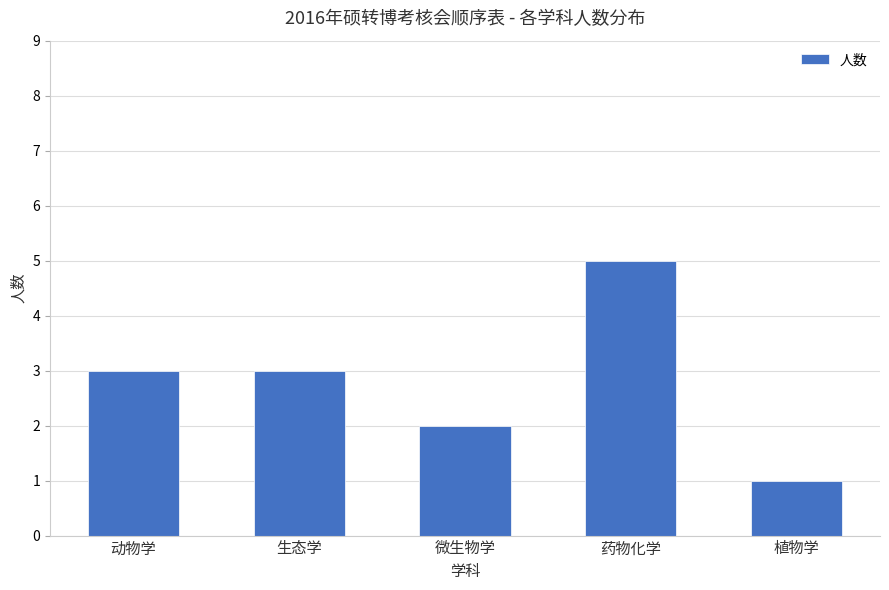

Count the number of categories in the chart.

5